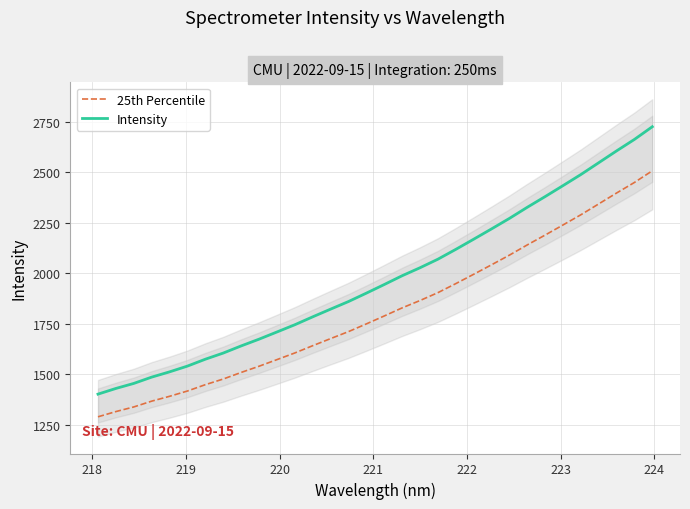

How many distinct data groups are displayed?

2